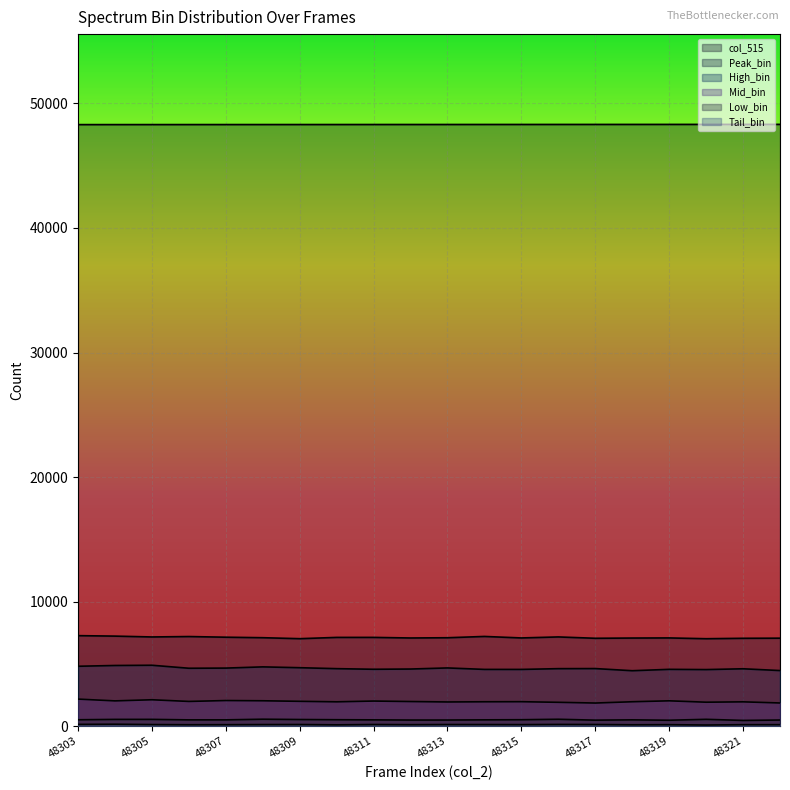

Read the Peak_bin value at 48311, to the nearest 10.

7120